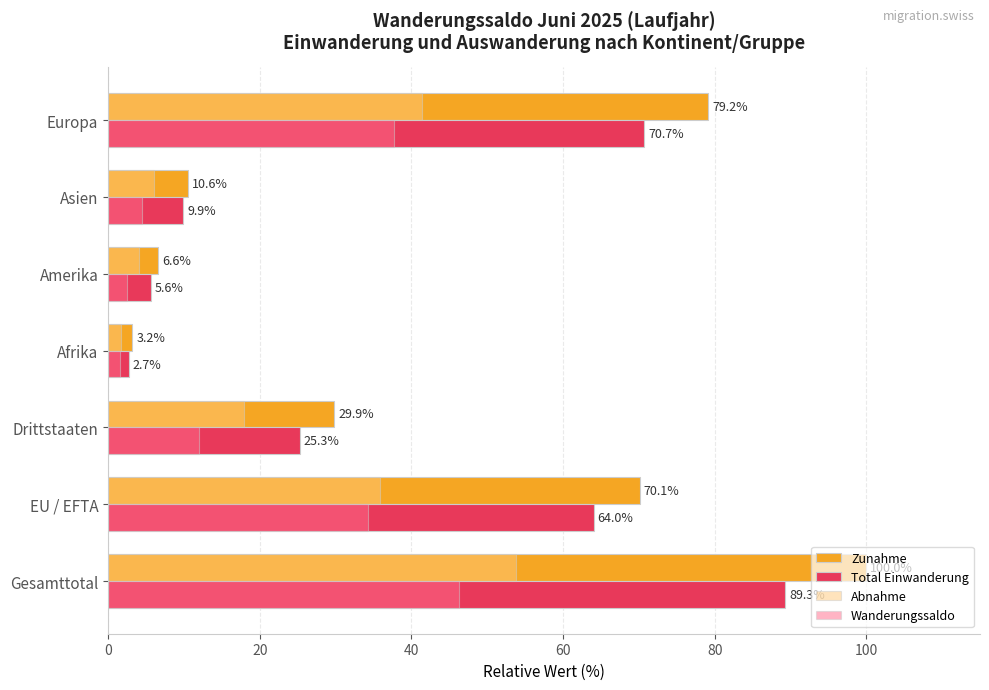

Which series has the largest total across all categories?

Zunahme